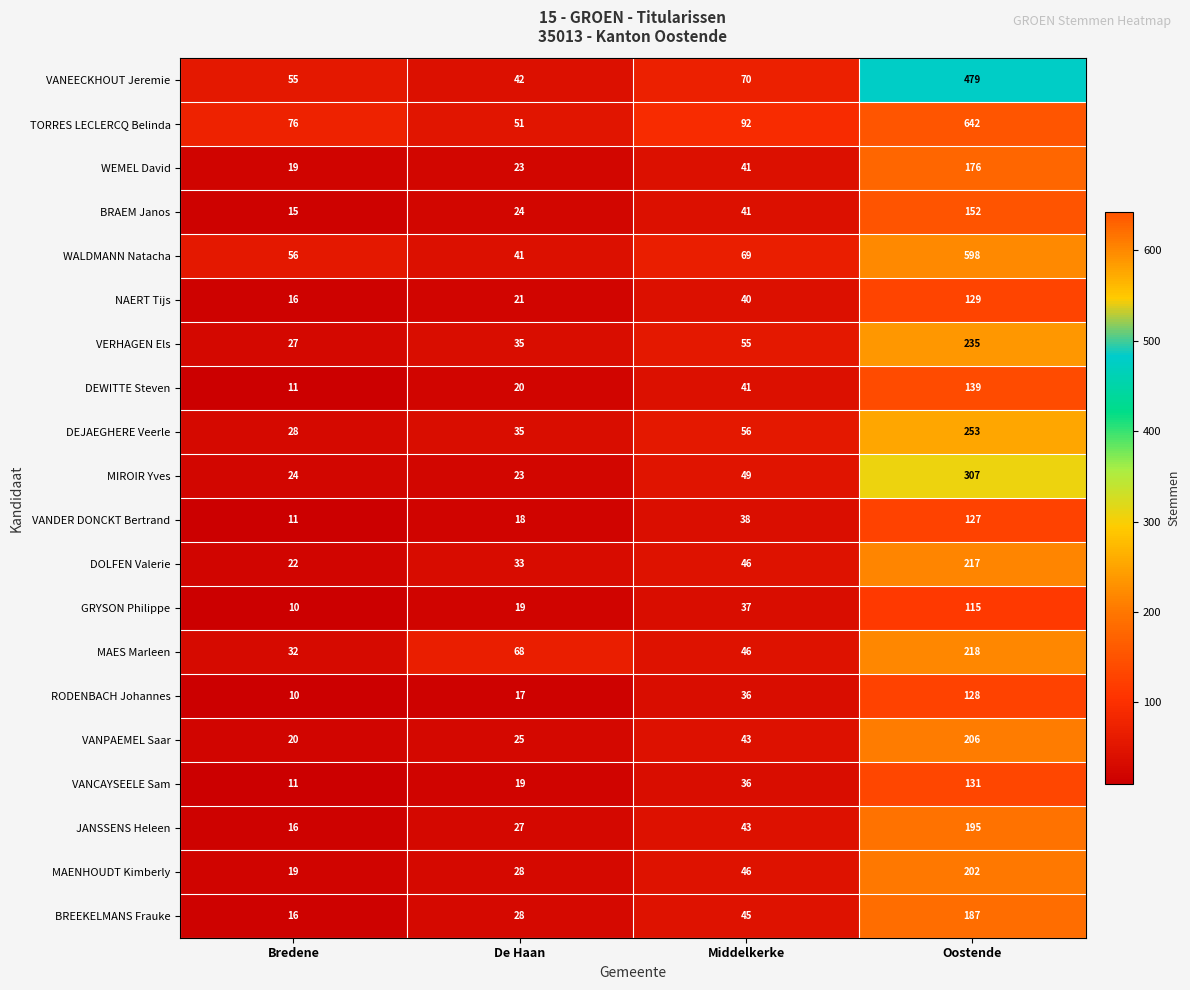

At how many categories does at least one series exceed 441?

1